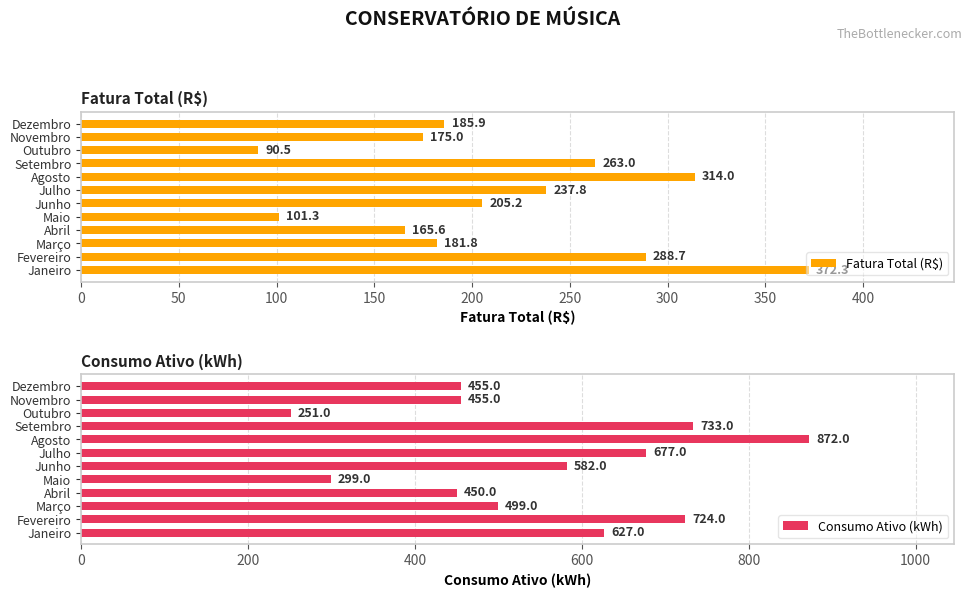

At which label does Fatura Total (R$) reach its minimum?

Outubro